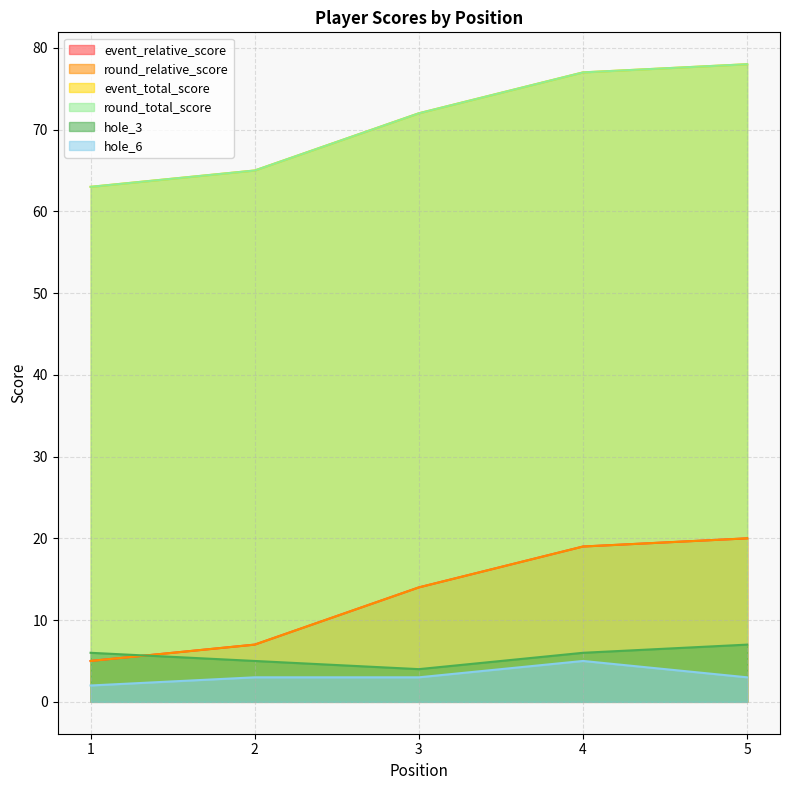

At 3, list the series in order from largest to smallest.

event_total_score, round_total_score, event_relative_score, round_relative_score, hole_3, hole_6